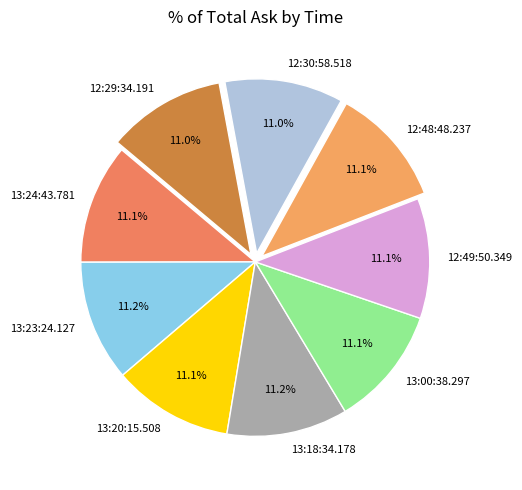

To the nearest percent, what portion does 13:00:38.297 represent?

11%